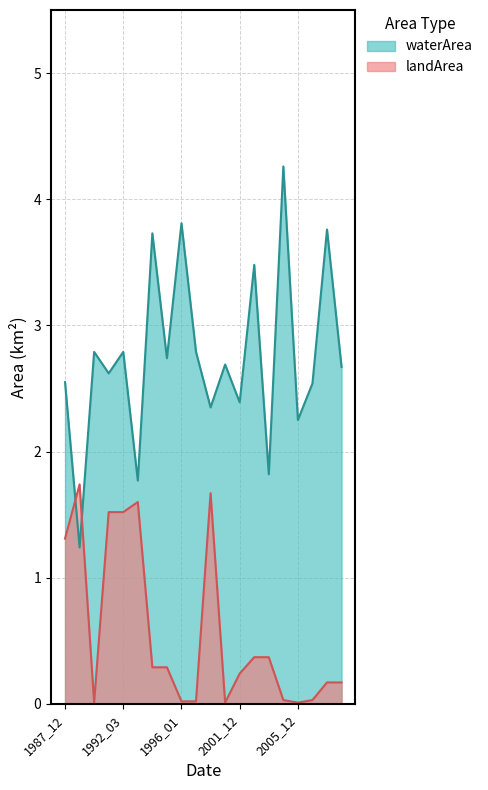

How many data points in waterArea are less than 2?

3